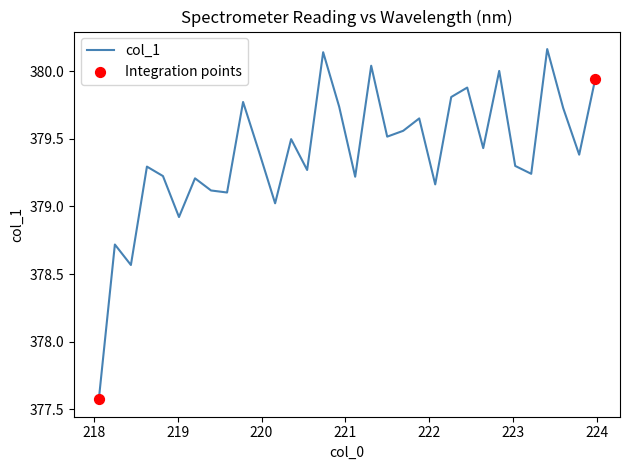

What is the minimum value shown in the chart?

377.6